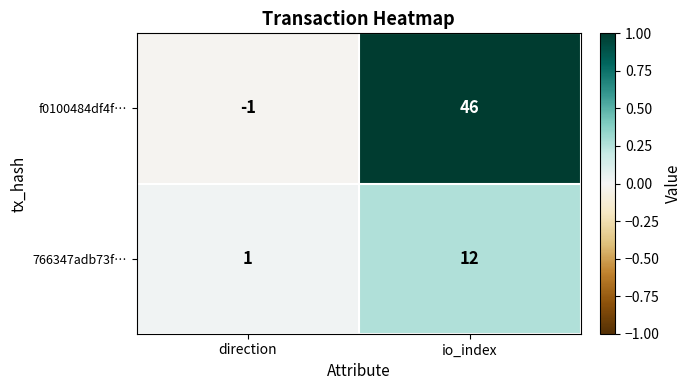

How many values in f0100484df4f… are above zero?

1